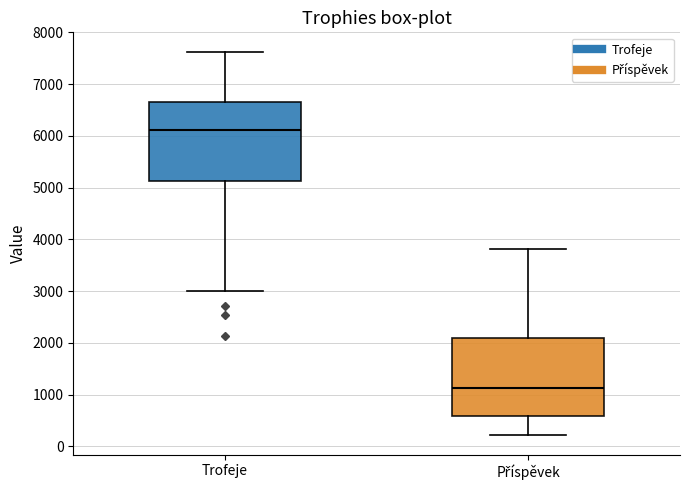

Reading left to right, read every box against the y-axis: the position of its median line, the range the box covers, and the ends of its whiskers. The values are not printed on the chart, so give them approximately, as read against the axis.

Trofeje: median 6100, box 5100 to 6700, whiskers 3000 to 7600
Příspěvek: median 1100, box 600 to 2100, whiskers 200 to 3800